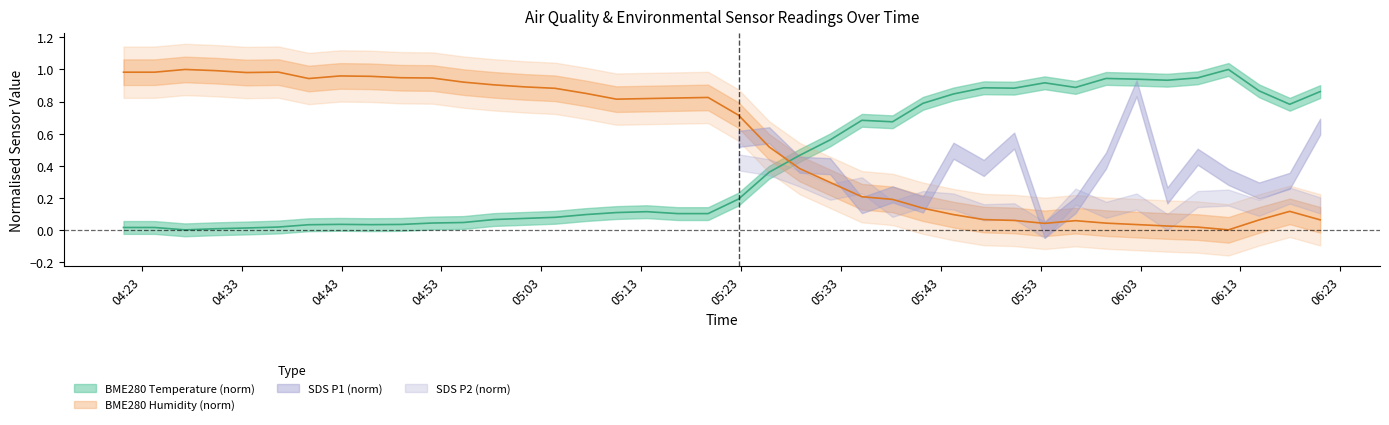

List the labels in order of BME280_humidity value, smallest first.

2022/06/27 06:11:48, 2022/06/27 06:08:43, 2022/06/27 06:05:41, 2022/06/27 06:02:36, 2022/06/27 05:53:24, 2022/06/27 05:59:33, 2022/06/27 05:56:29, 2022/06/27 05:50:21, 2022/06/27 06:14:52, 2022/06/27 06:20:59, 2022/06/27 05:47:18, 2022/06/27 05:44:16, 2022/06/27 06:17:56, 2022/06/27 05:41:13, 2022/06/27 05:38:10, 2022/06/27 05:35:06, 2022/06/27 05:31:55, 2022/06/27 05:28:52, 2022/06/27 05:25:49, 2022/06/27 05:22:45, 2022/06/27 05:10:31, 2022/06/27 05:13:34, 2022/06/27 05:16:39, 2022/06/27 05:19:42, 2022/06/27 05:07:28, 2022/06/27 05:04:23, 2022/06/27 05:01:19, 2022/06/27 04:58:15, 2022/06/27 04:55:12, 2022/06/27 04:39:43, 2022/06/27 04:52:06, 2022/06/27 04:48:59, 2022/06/27 04:45:54, 2022/06/27 04:42:51, 2022/06/27 04:33:29, 2022/06/27 04:21:10, 2022/06/27 04:24:16, 2022/06/27 04:36:40, 2022/06/27 04:30:25, 2022/06/27 04:27:20